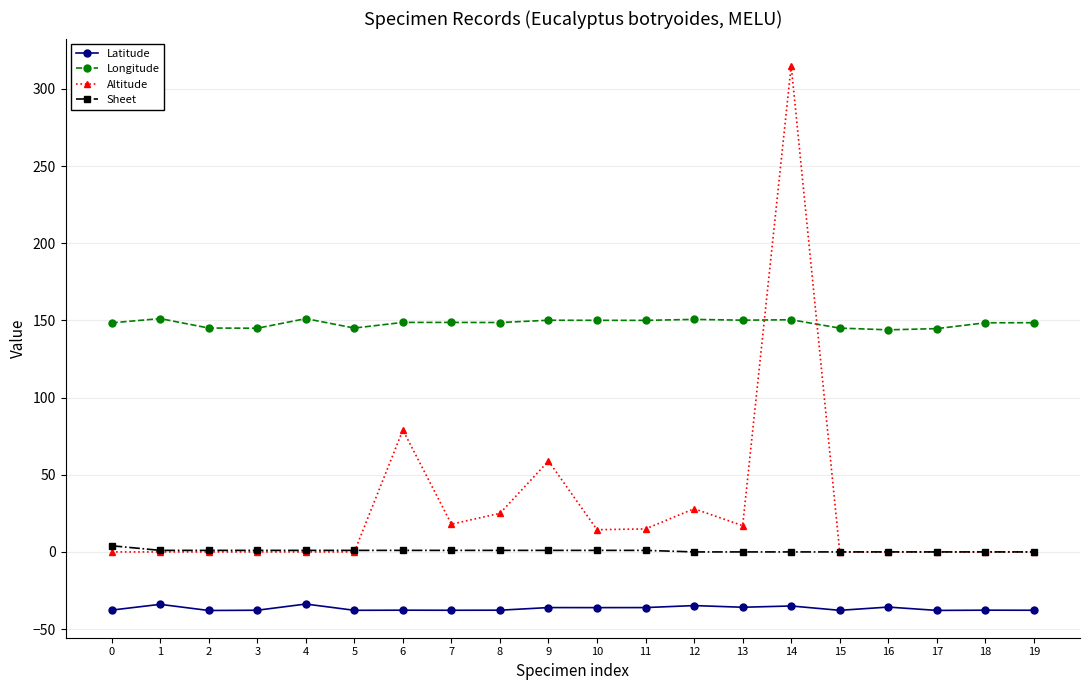

Is the value of Altitude at 17 greater than the value of Latitude at 4?

Yes